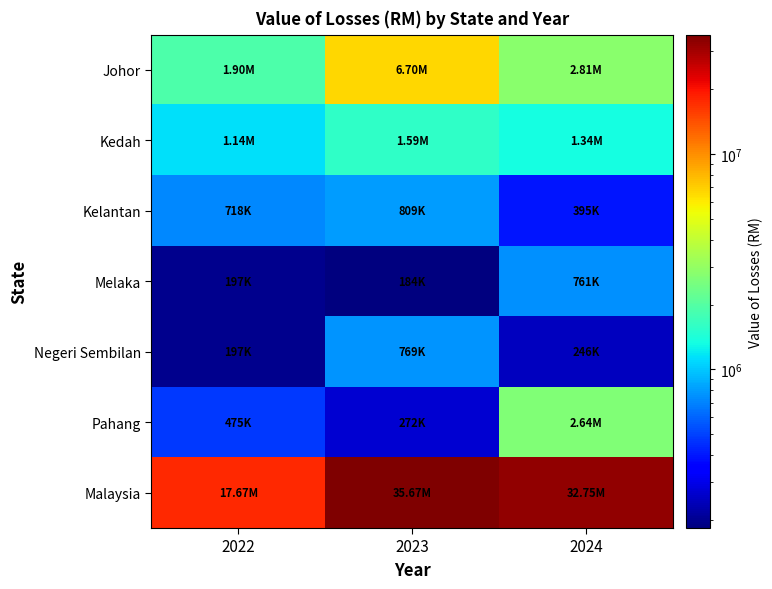

What is the total value across all series at 2024?

40934406.7